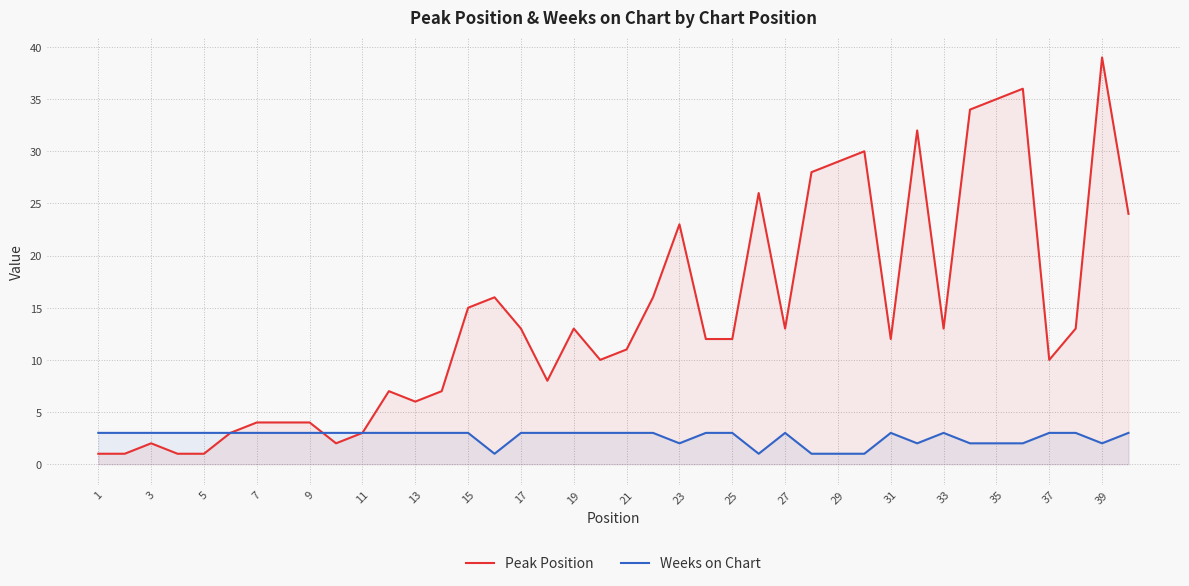

What is the greatest value displayed?

39